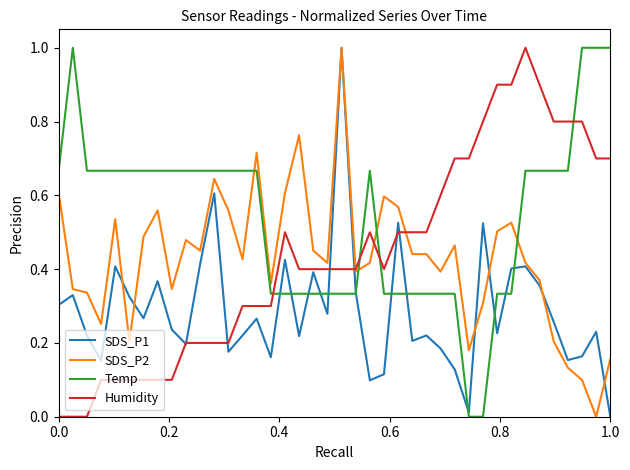

True or false: Humidity and Temp cross at least once.

True